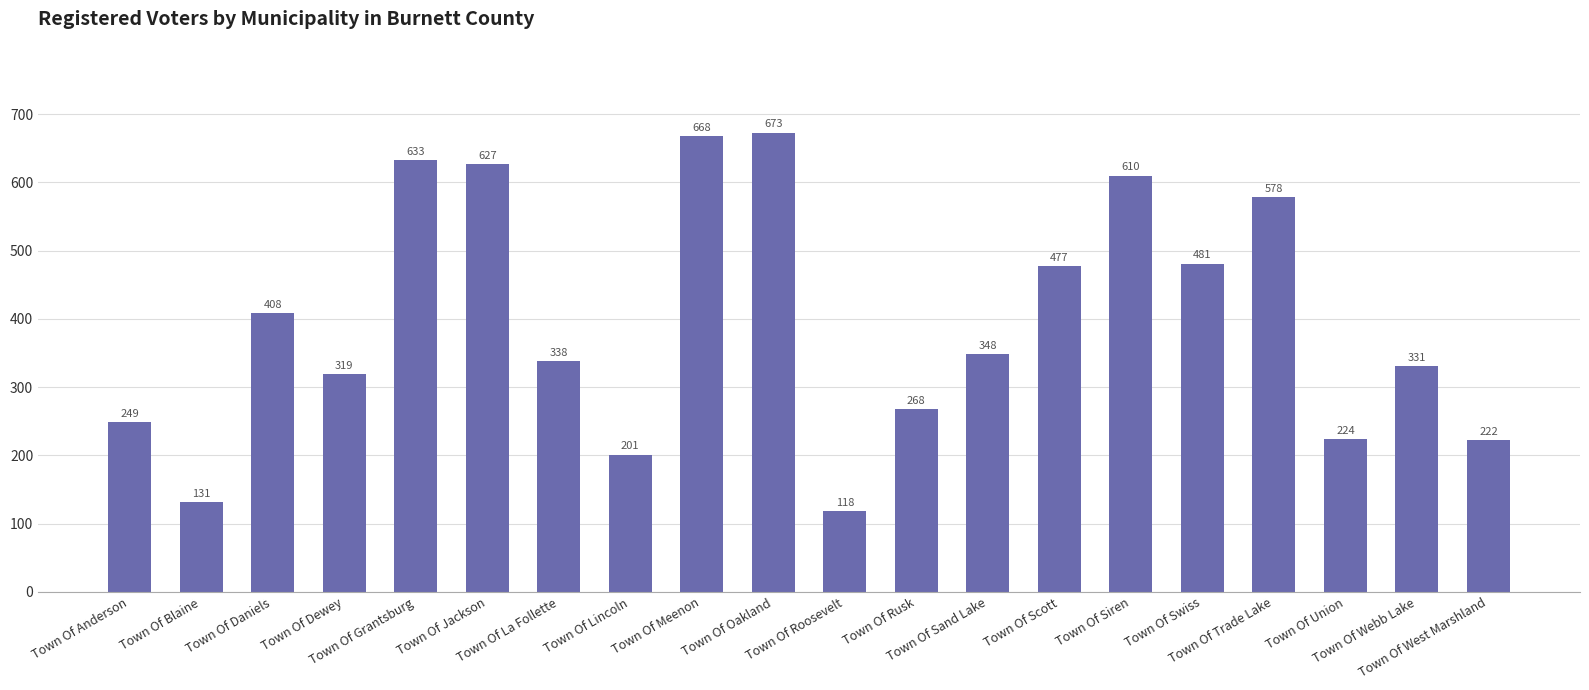

What is the value of the 11th bar from the left?

118